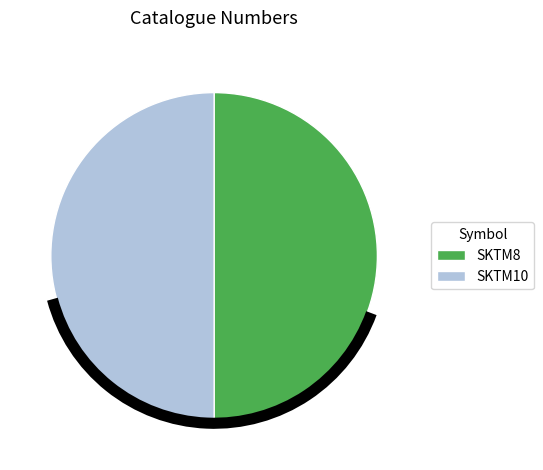

True or false: SKTM10 accounts for 50% of the total.

True